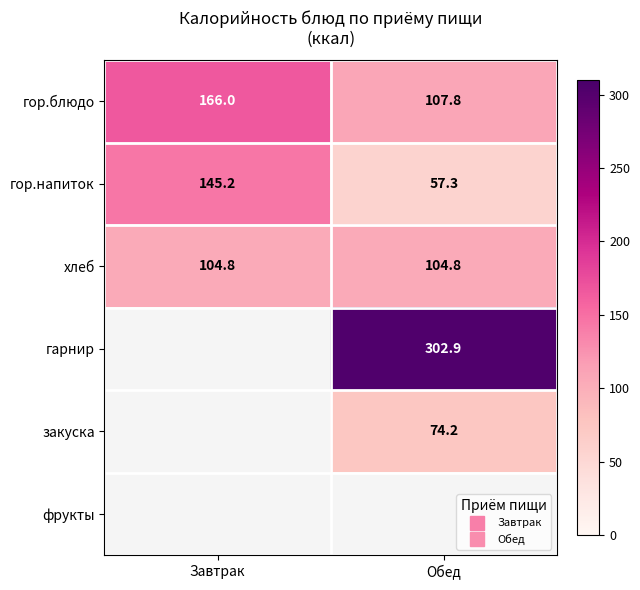

Count the number of categories in the chart.

2